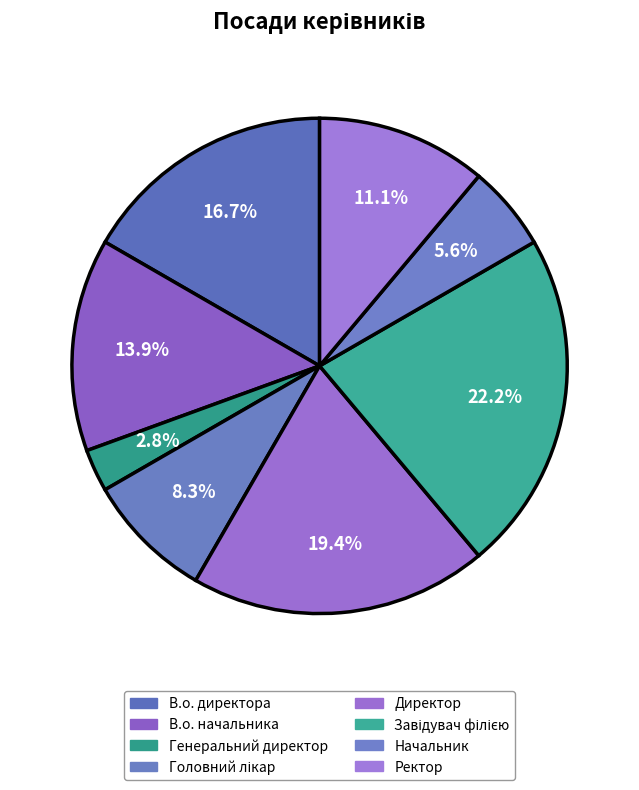

How many segments does this pie chart have?

8